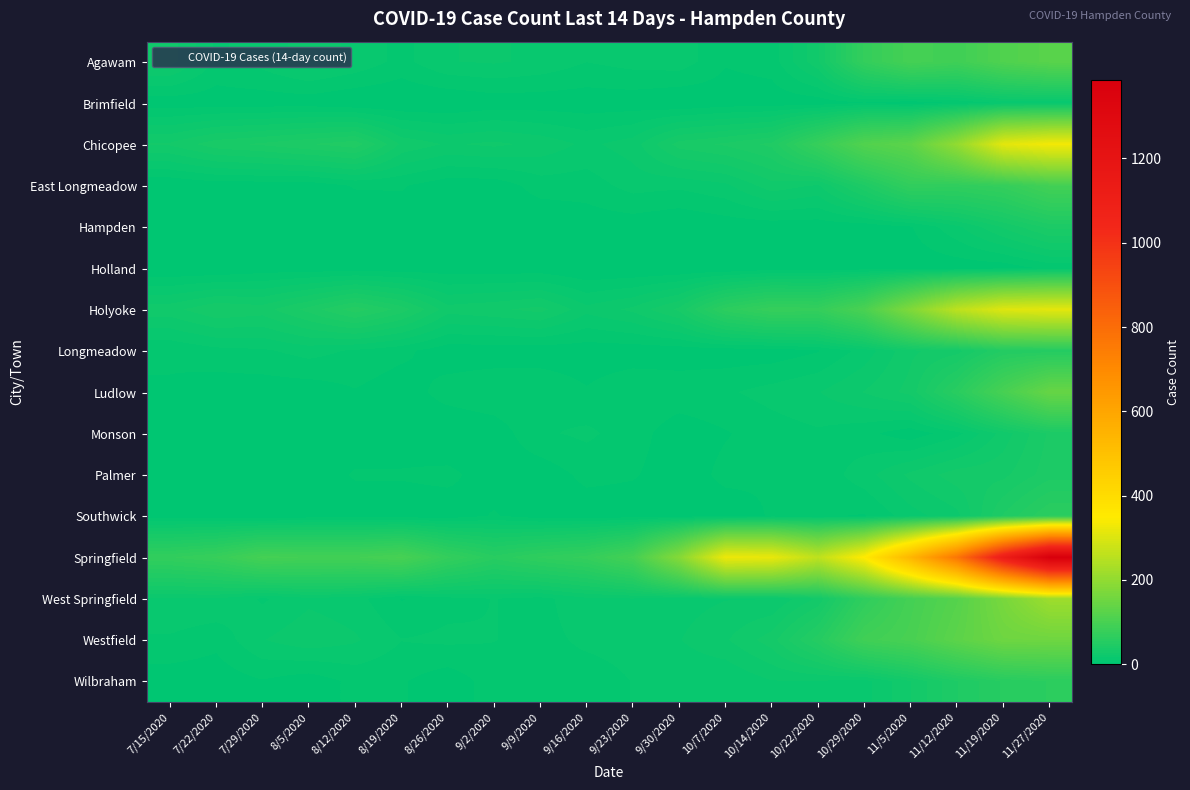

Rank the series at 9/30/2020 from highest to lowest value.

Springfield, Chicopee, Holyoke, Westfield, Agawam, West Springfield, East Longmeadow, Wilbraham, Ludlow, Longmeadow, Monson, Palmer, Southwick, Brimfield, Hampden, Holland